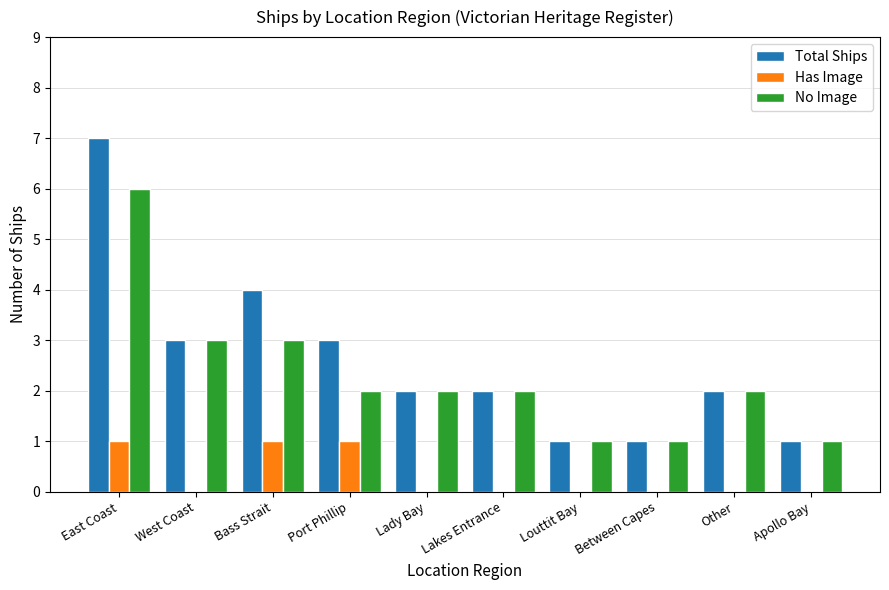

Reading left to right, transcribe all the data shown in this chart.

Total Ships: 7	3	4	3	2	2	1	1	2	1
Has Image: 1	0	1	1	0	0	0	0	0	0
No Image: 6	3	3	2	2	2	1	1	2	1